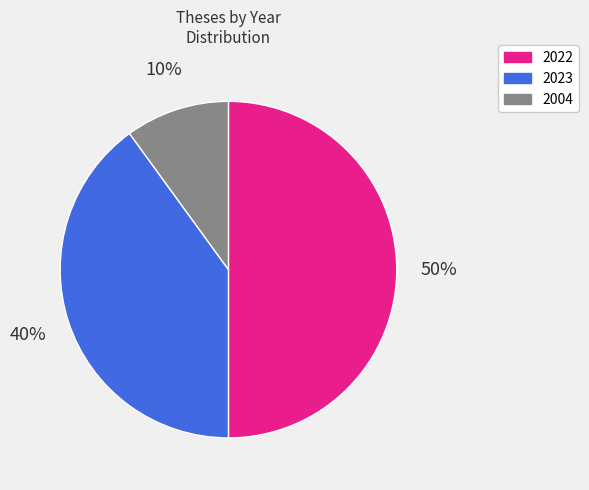

To the nearest percent, what is the average slice percentage?

33%